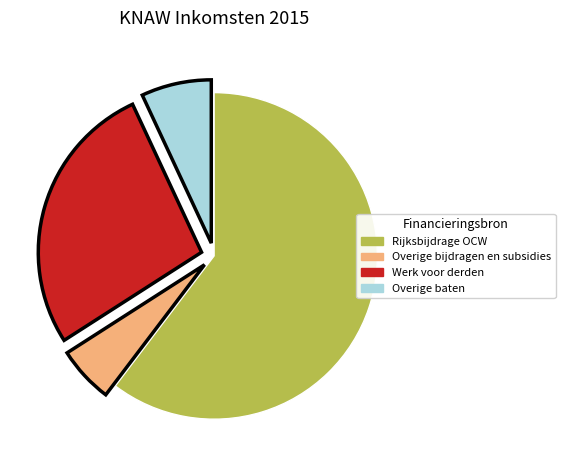

Between Overige baten and Rijksbijdrage OCW, which is larger?

Rijksbijdrage OCW